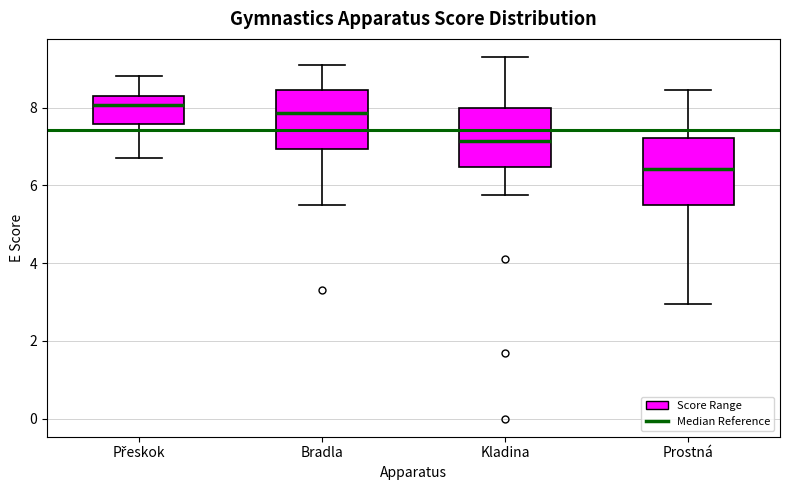

Reading left to right, read every box against the y-axis: the position of its median line, the range the box covers, and the ends of its whiskers. The values are not printed on the chart, so give them approximately, as read against the axis.

Přeskok: median 8.0, box 7.6 to 8.2, whiskers 6.8 to 8.8
Bradla: median 7.8, box 7.0 to 8.4, whiskers 5.6 to 9.2
Kladina: median 7.2, box 6.4 to 8.0, whiskers 5.8 to 9.4
Prostná: median 6.4, box 5.6 to 7.2, whiskers 3.0 to 8.4